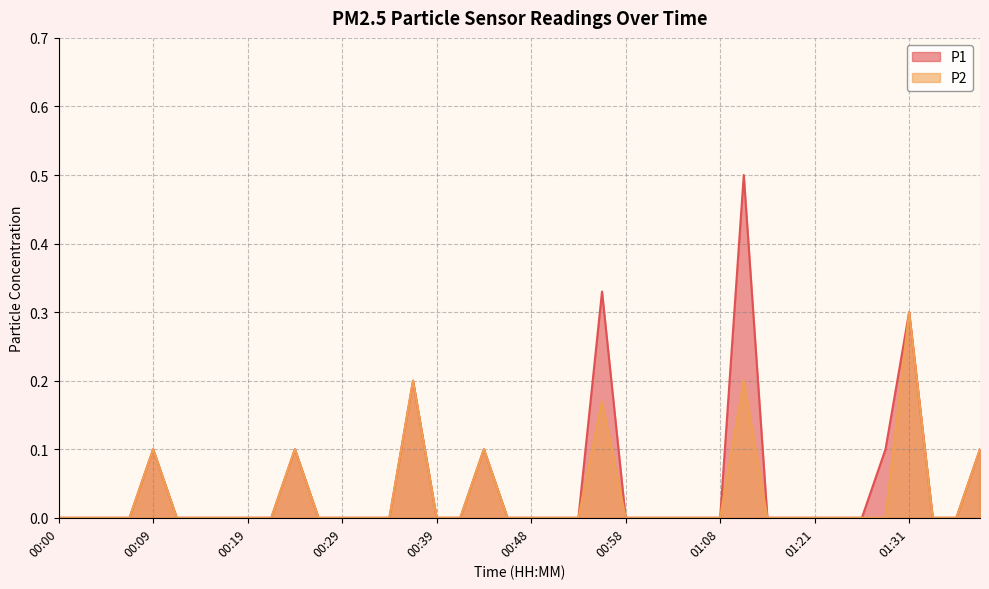

How many data points in P2 are above 0?

8